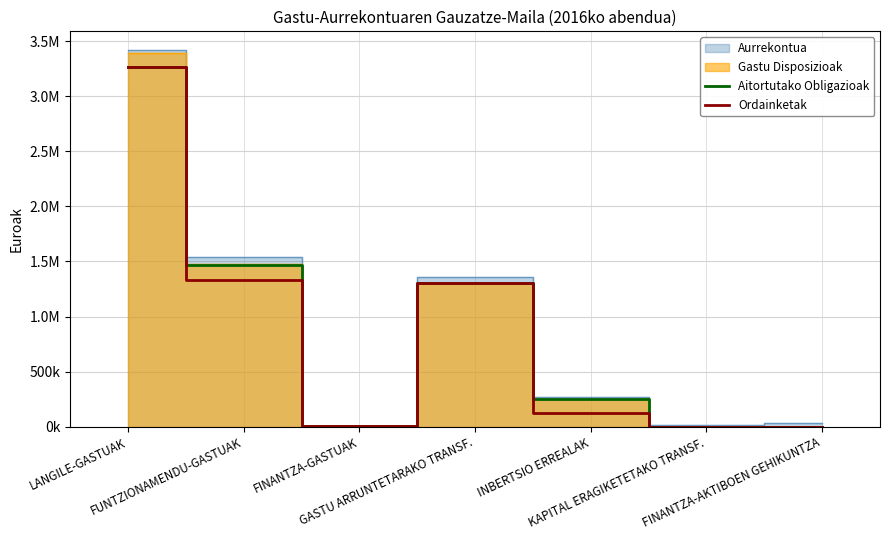

Does the chart display data point markers on the line(s)?

No